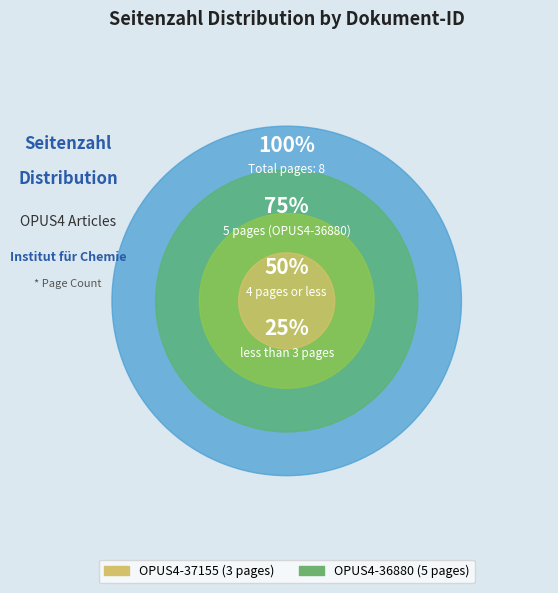

How many segments does this pie chart have?

2